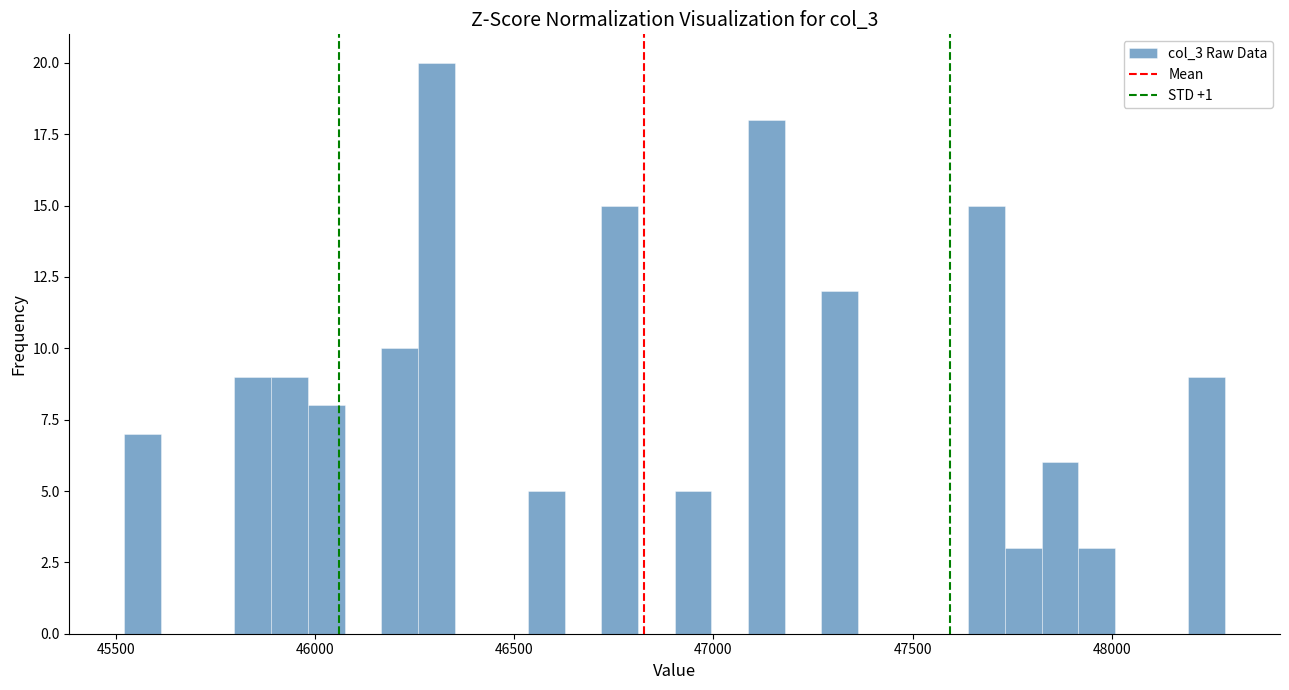

Around what value on the x-axis is the tallest bar? Give the approximate position of its centre, as read against the axis.

46300